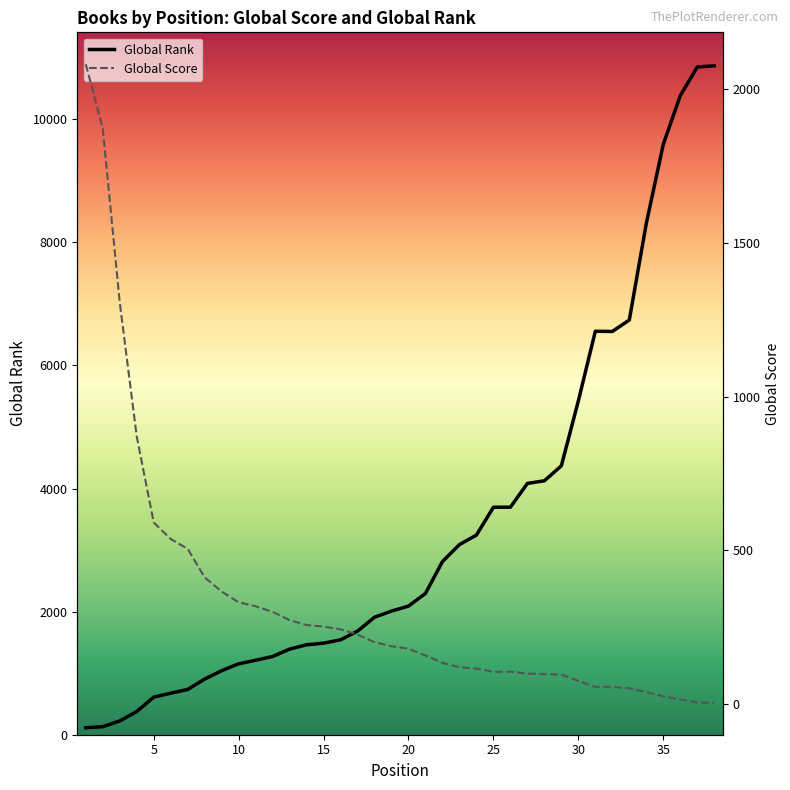

How many lines are shown in the chart?

2